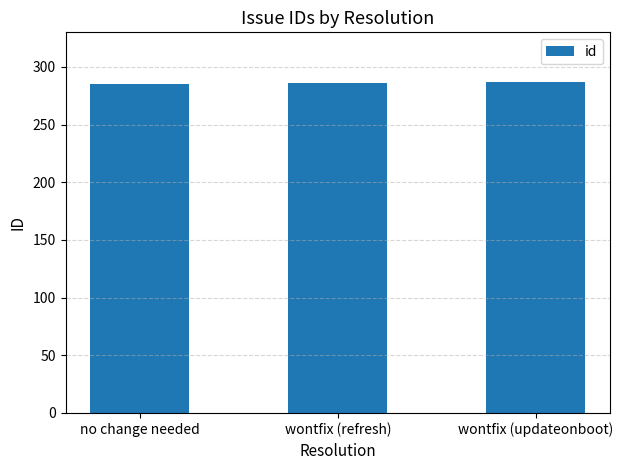

The value at no change needed is 285. True or false?

True